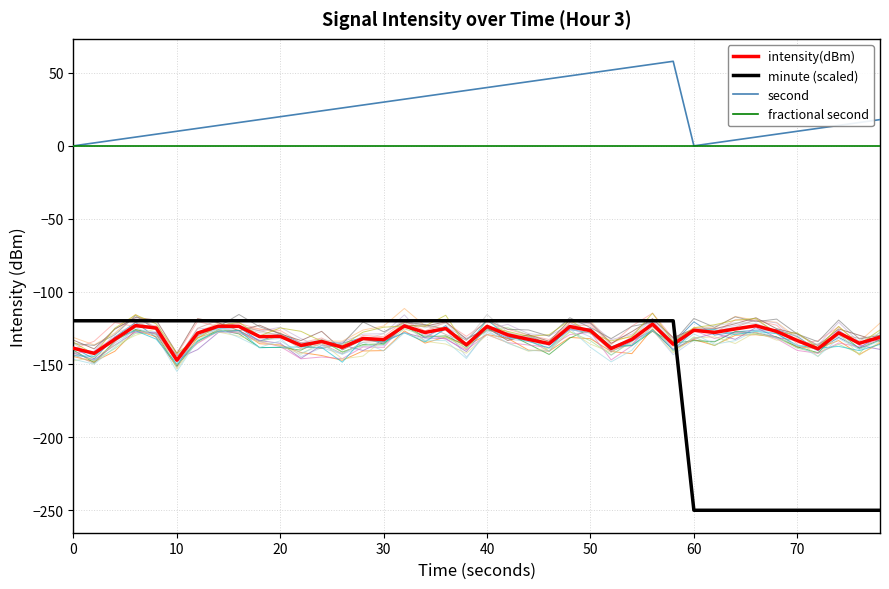

True or false: minute (scaled) and fractional second intersect in this chart.

False